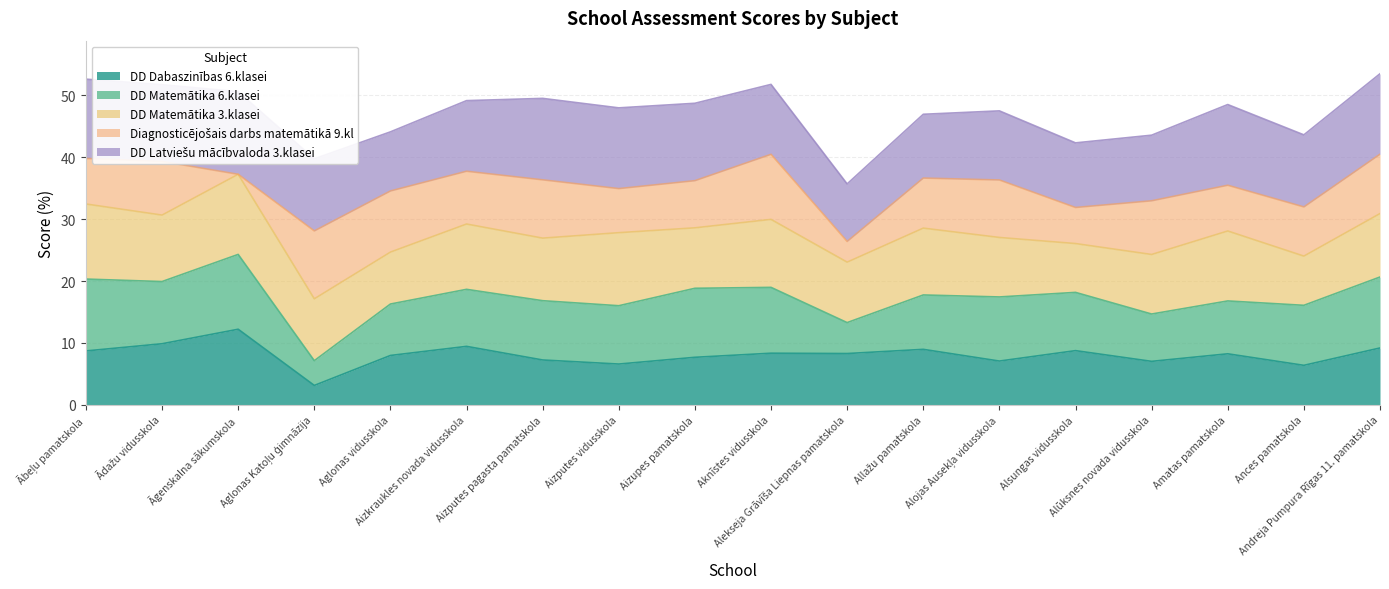

Does the chart have visible grid lines?

Yes